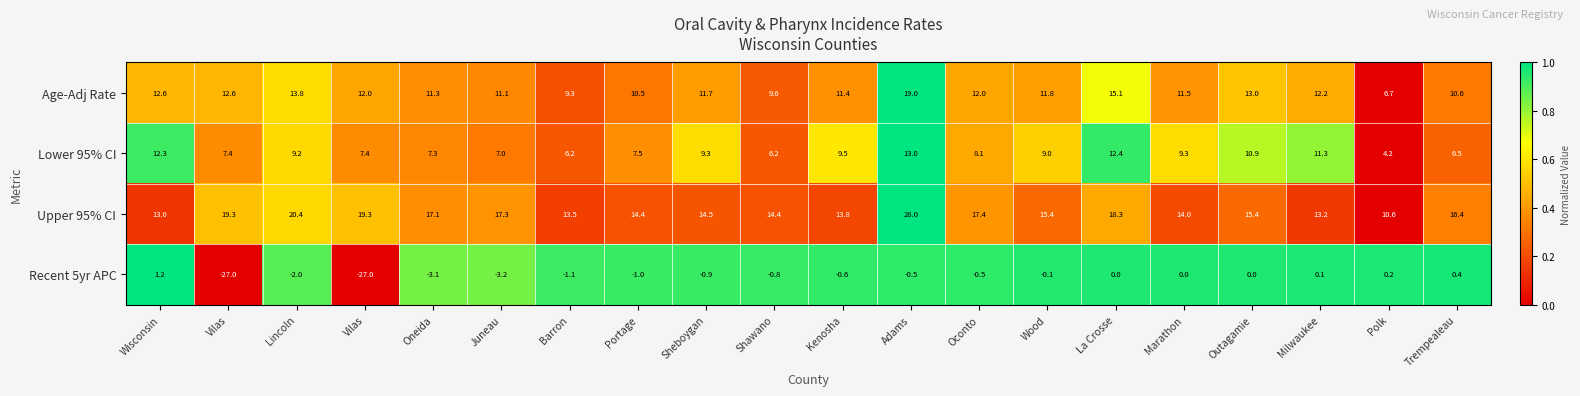

Which series has the largest total across all categories?

Upper 95% CI